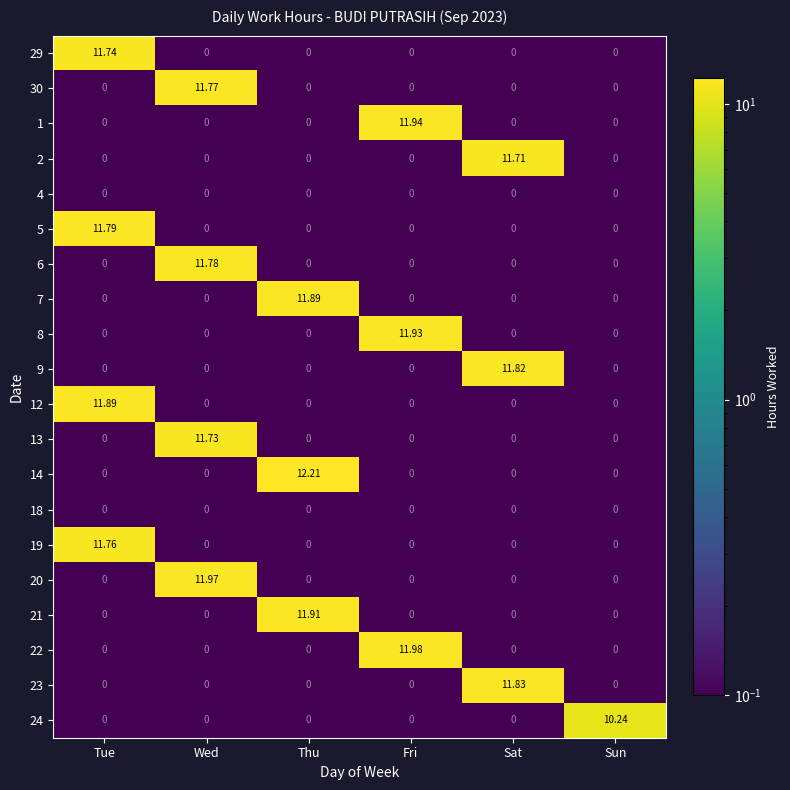

At which label does 24 reach its peak?

Sun